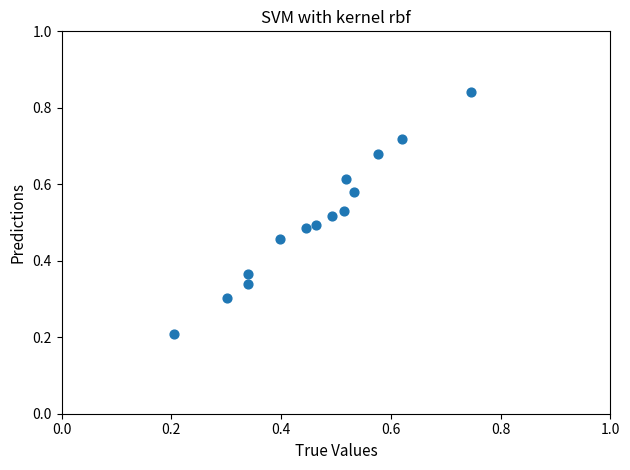

How many points are shown in the scatter plot?

14